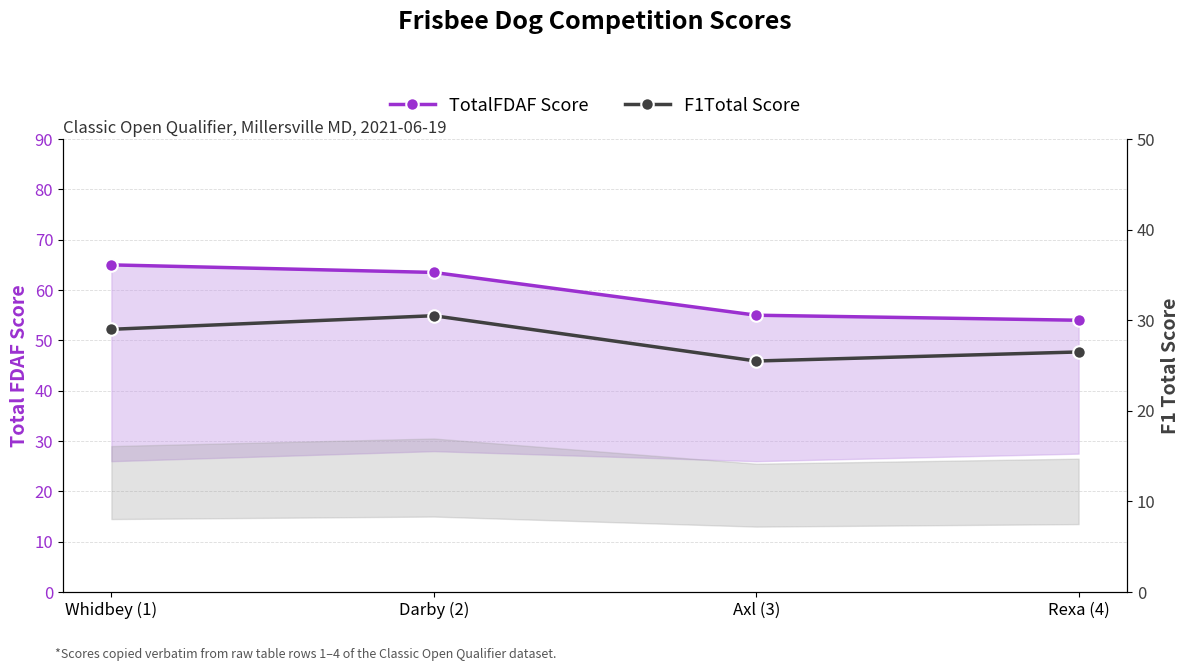

What is the difference between the second highest and minimum values in the TotalFDAF Score series?

9.5